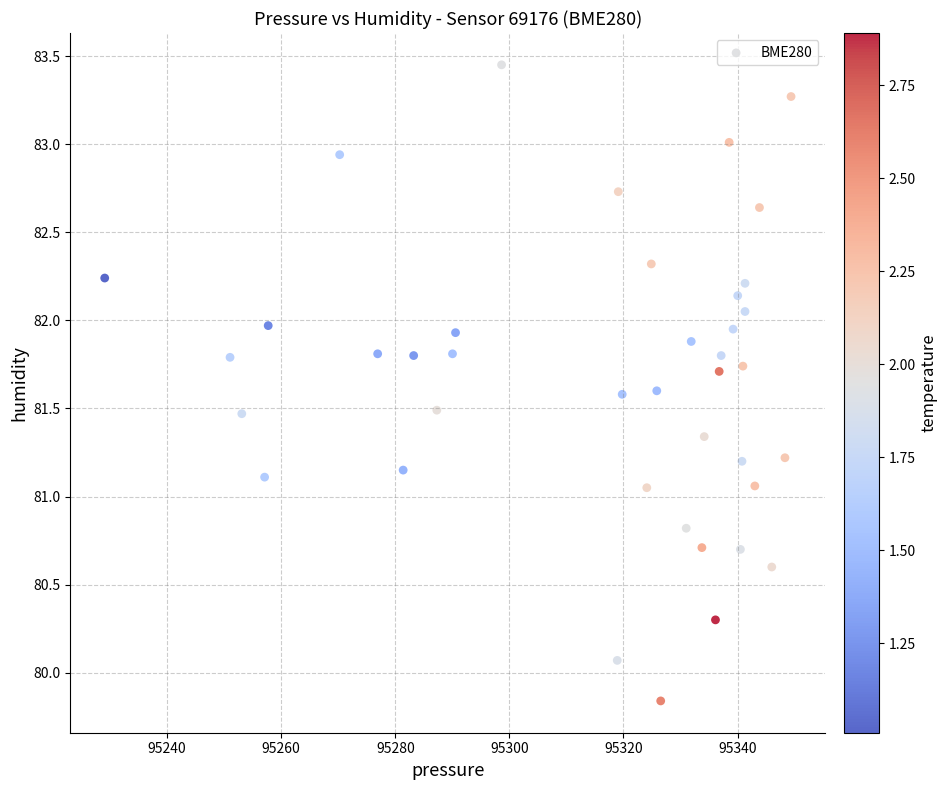

What is the range of X values (max minus min)?

120.3